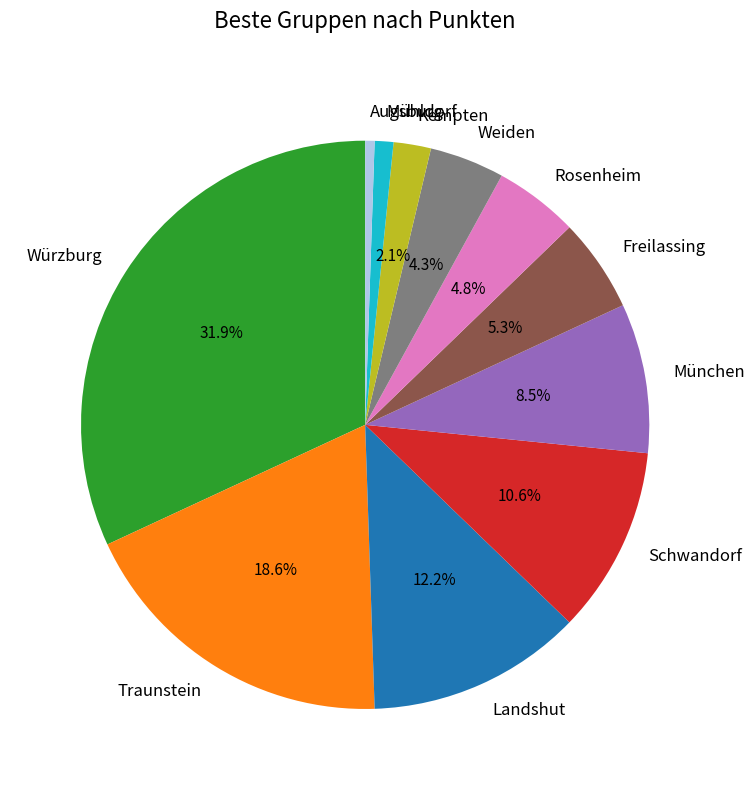

How many segments does this pie chart have?

11